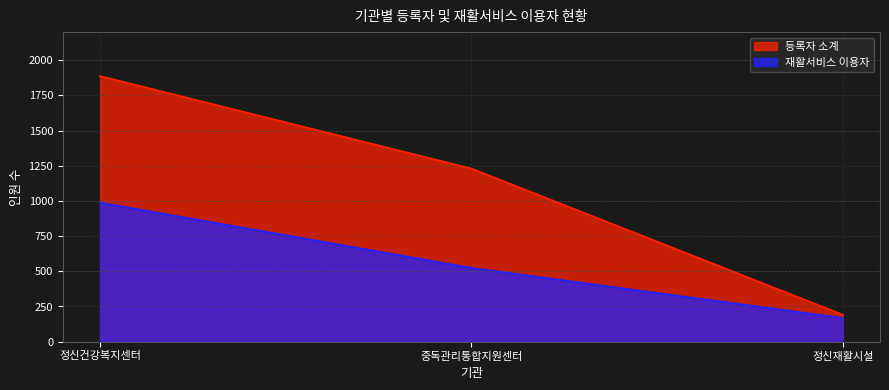

Reading right to left, what are all the values shown in this chart?

등록자 소계: 191	1230	1887
재활서비스 이용자: 168	524	988